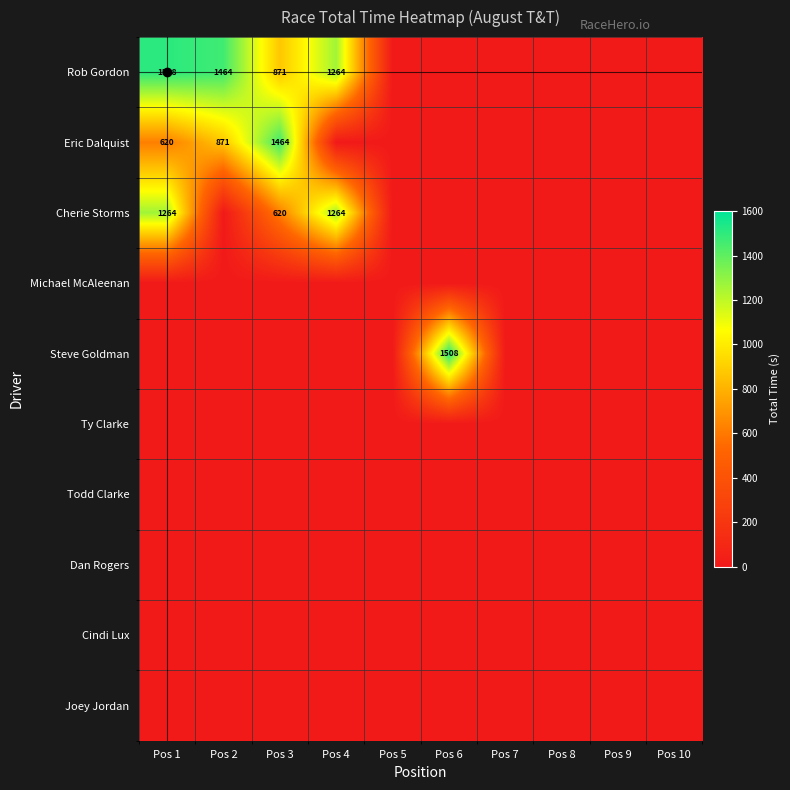

True or false: Cherie Storms has a value of 2014 at Pos 4.

False